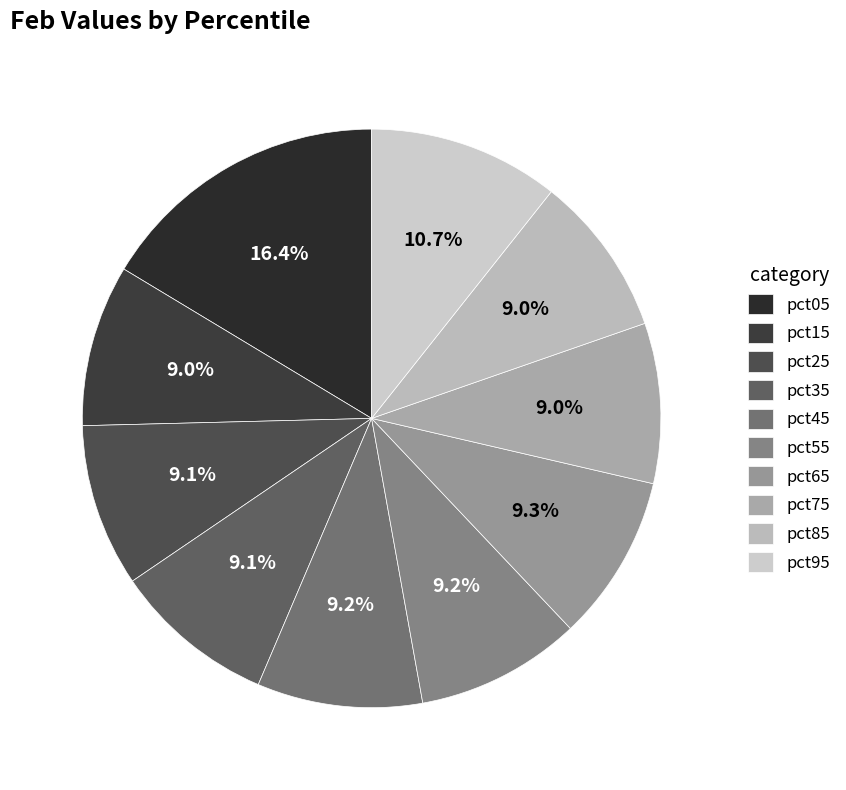

The pct25 slice represents 1% of the pie. True or false?

False